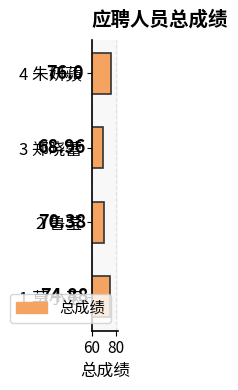

Where is the data nearest to the value 72?

2 鲁莹